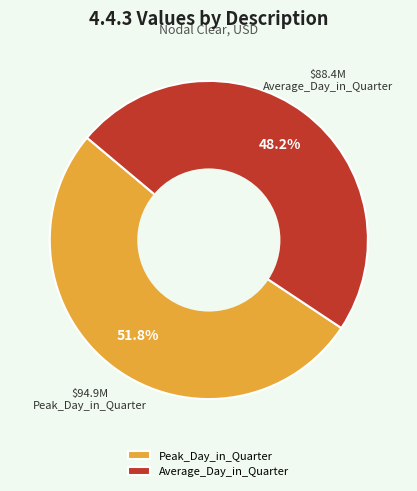

To the nearest percent, what percentage of the pie is Peak_Day_in_Quarter?

52%